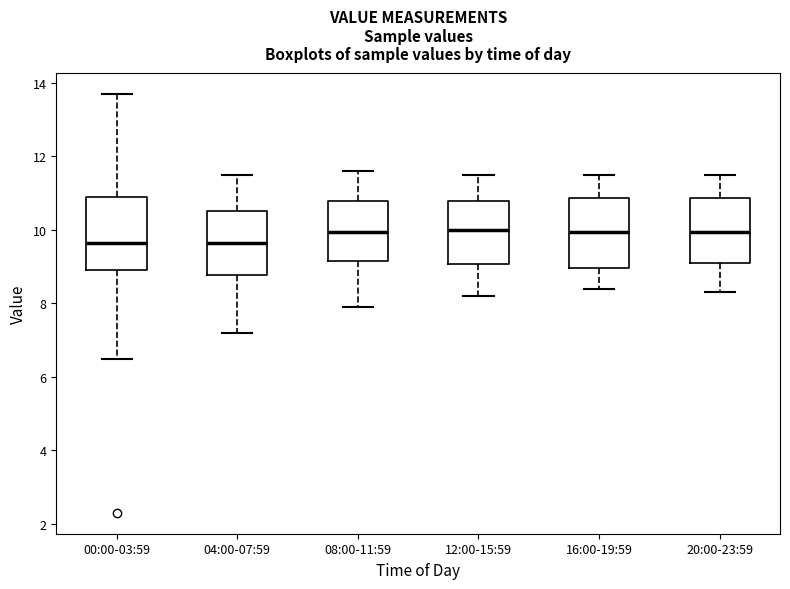

Reading left to right, transcribe this box plot: for each box, give where its median line is, the range the box spans, and where its two whiskers end, as read against the y-axis. The values are not printed on the chart, so give them approximately, as read against the axis.

00:00-03:59: median 9.6, box 9.0 to 11.0, whiskers 6.6 to 13.8
04:00-07:59: median 9.6, box 8.8 to 10.6, whiskers 7.2 to 11.6
08:00-11:59: median 10.0, box 9.2 to 10.8, whiskers 8.0 to 11.6
12:00-15:59: median 10.0, box 9.0 to 10.8, whiskers 8.2 to 11.6
16:00-19:59: median 10.0, box 9.0 to 10.8, whiskers 8.4 to 11.6
20:00-23:59: median 10.0, box 9.2 to 10.8, whiskers 8.4 to 11.6